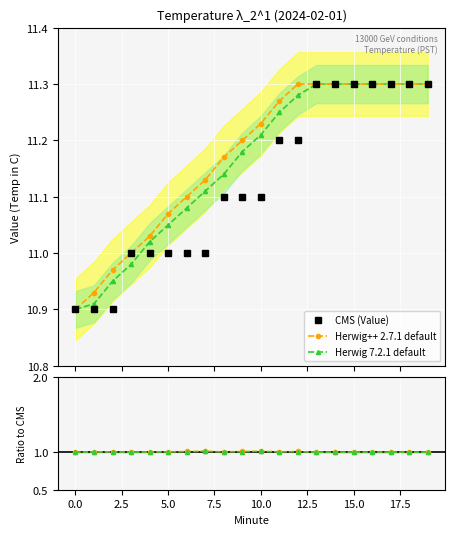

Does the chart display data point markers on the line(s)?

Yes